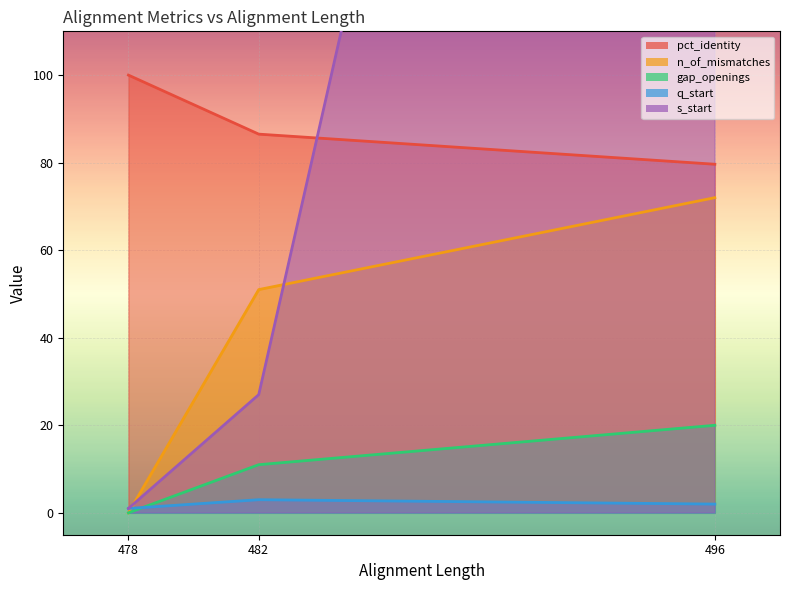

Count the number of categories in the chart.

3